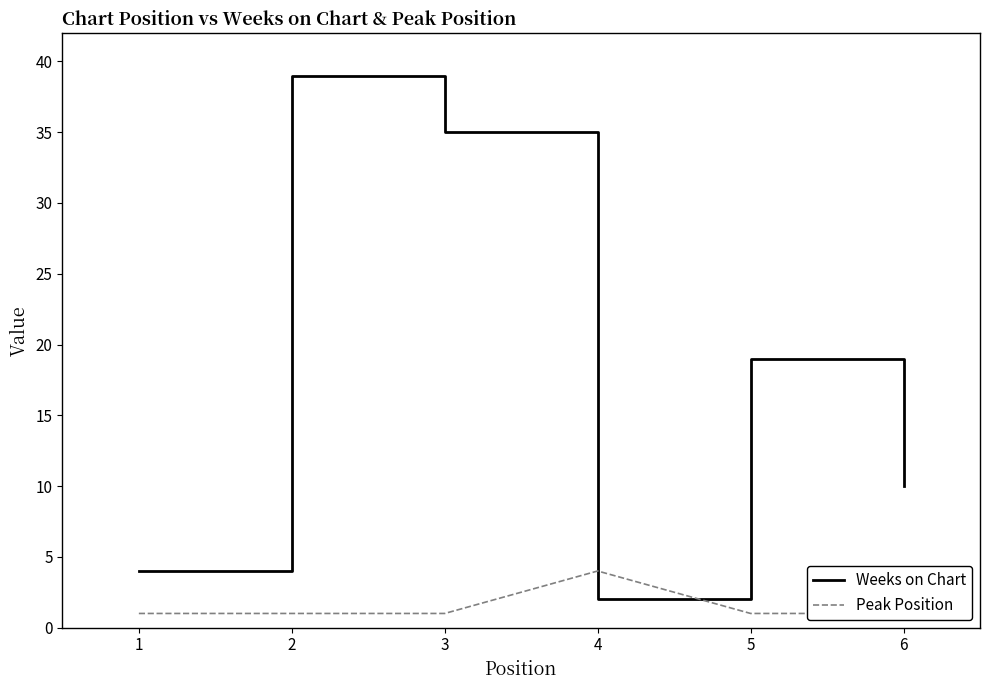

Rank the categories by Weeks on Chart value from highest to lowest.

2, 3, 5, 6, 1, 4